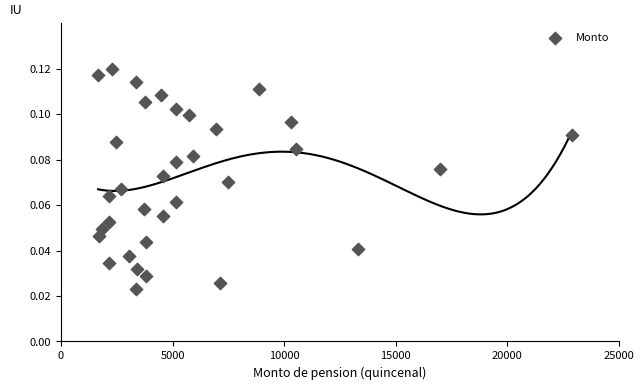

What is the range of X values (max minus min)?

21229.5